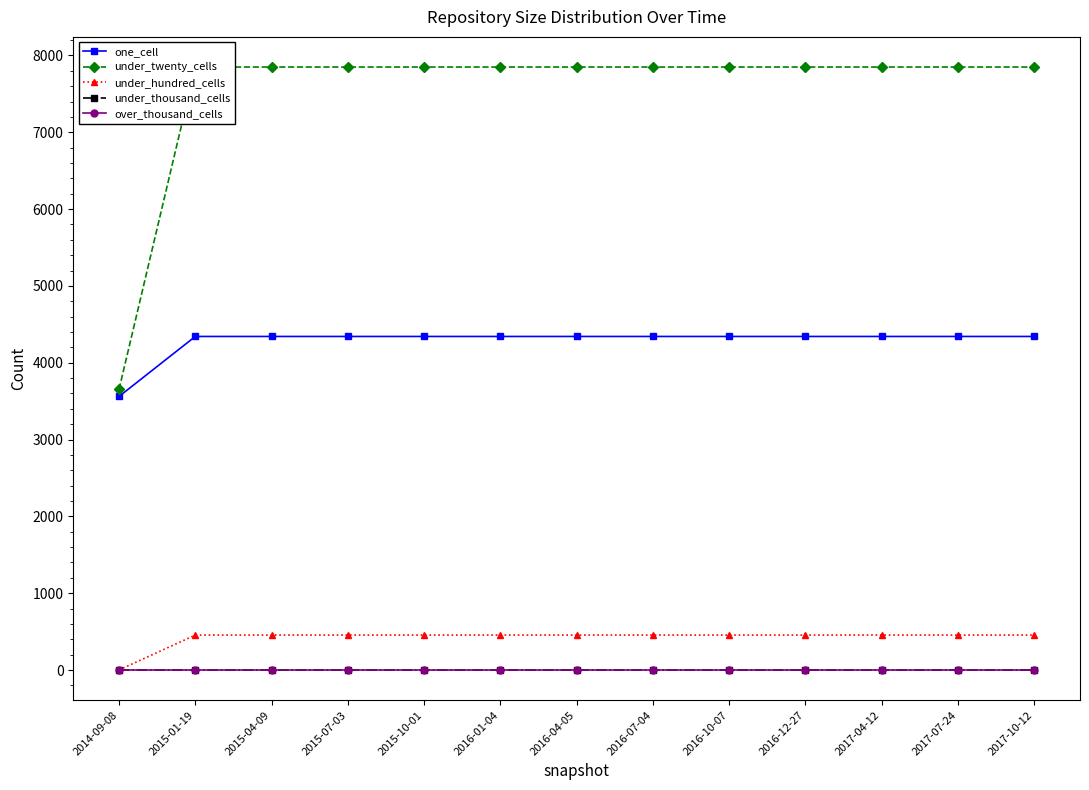

What is the minimum value for under_twenty_cells?

3653